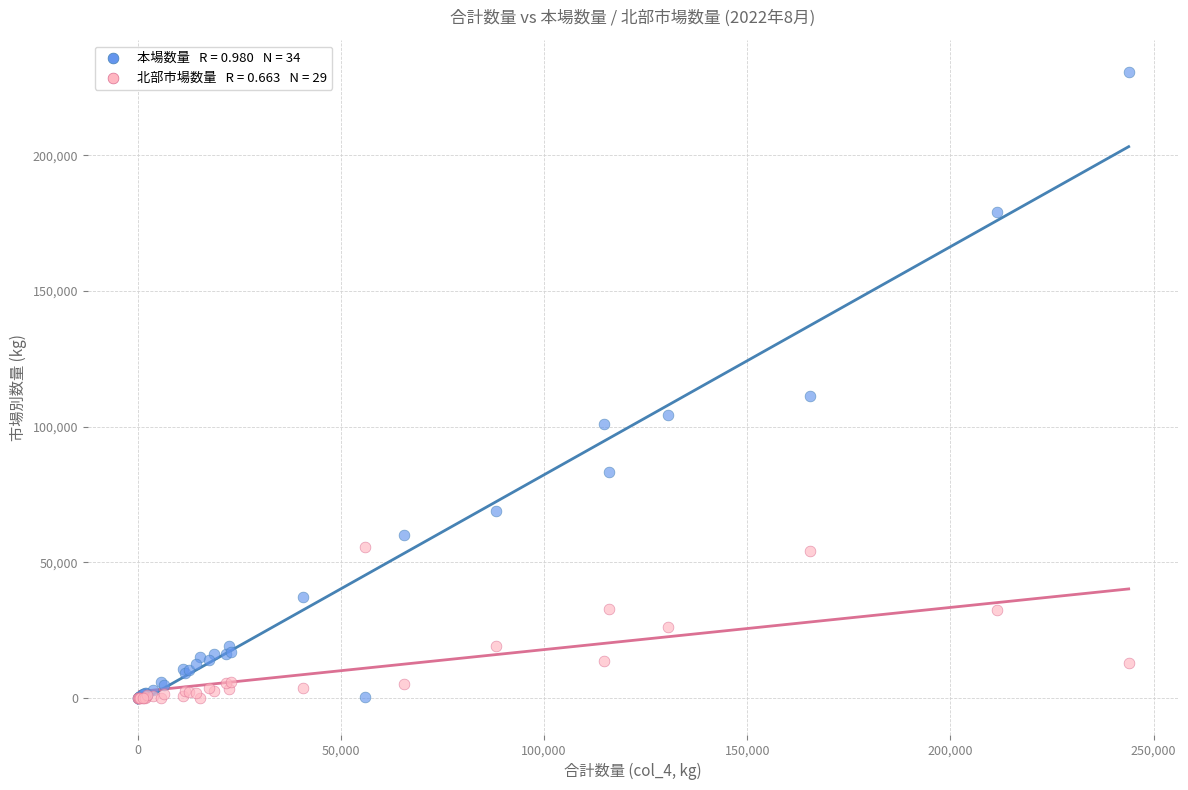

Across all series, what Y value is closest to 115474?

111344